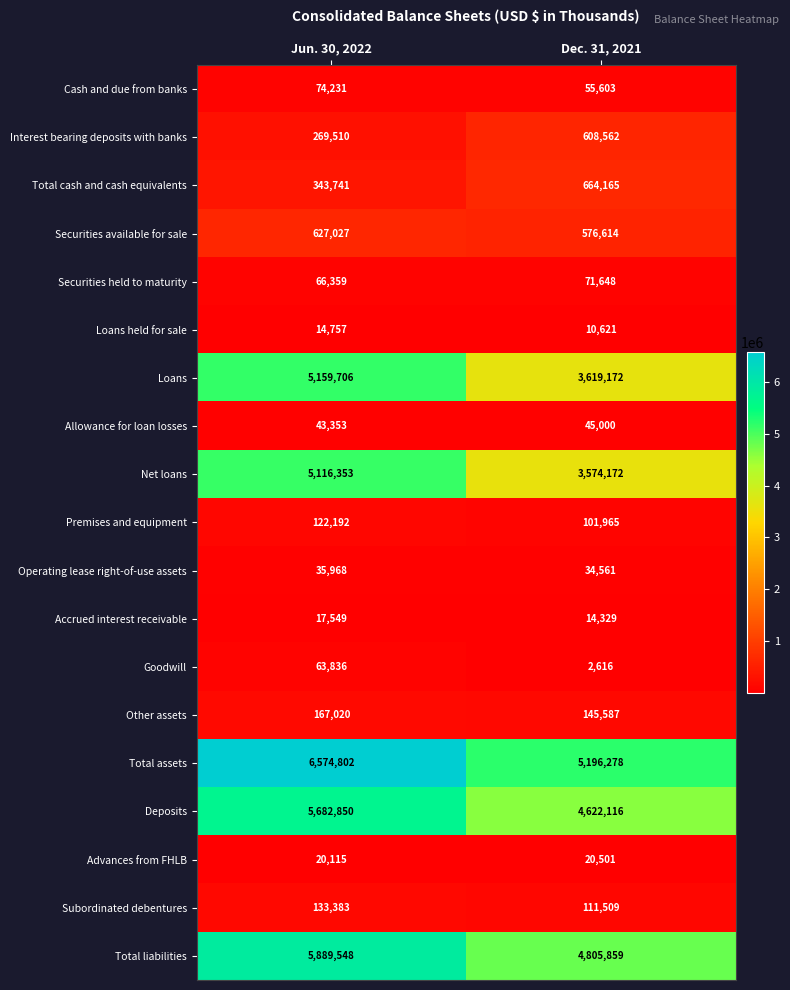

The Securities available for sale series shows 1012623 at Jun. 30, 2022. True or false?

False